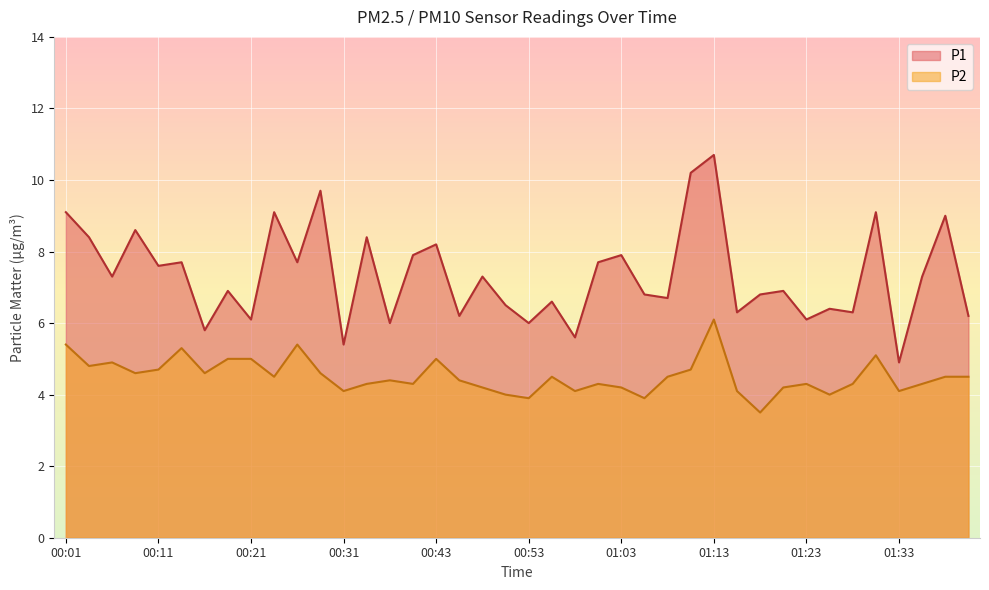

How many interior local peaks does the P1 series have?

15